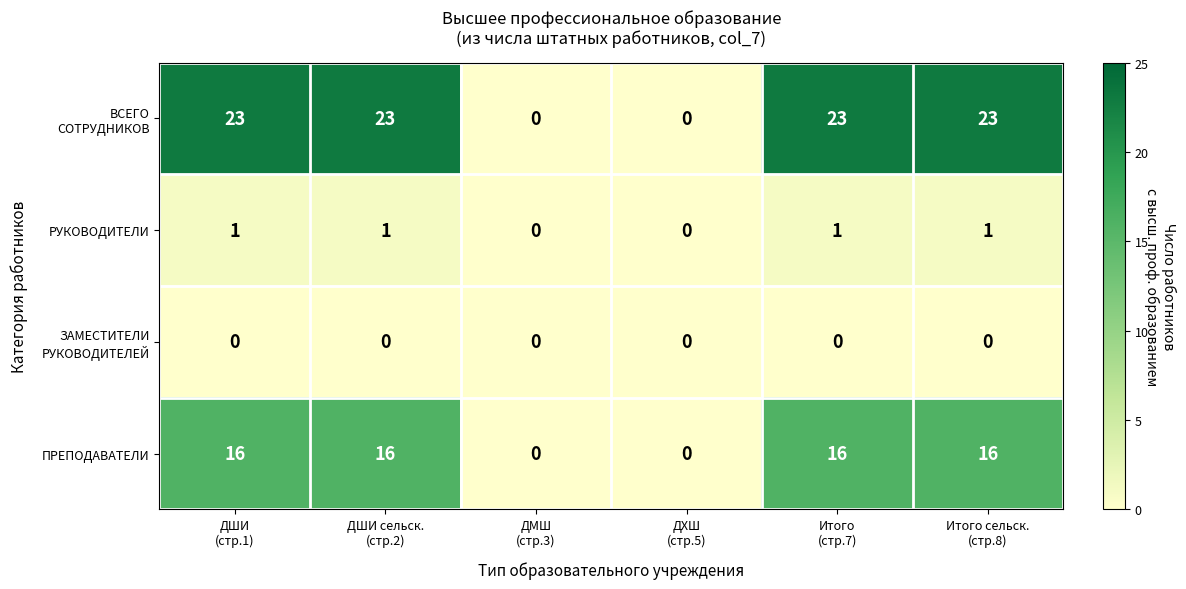

What is the greatest value displayed?

23